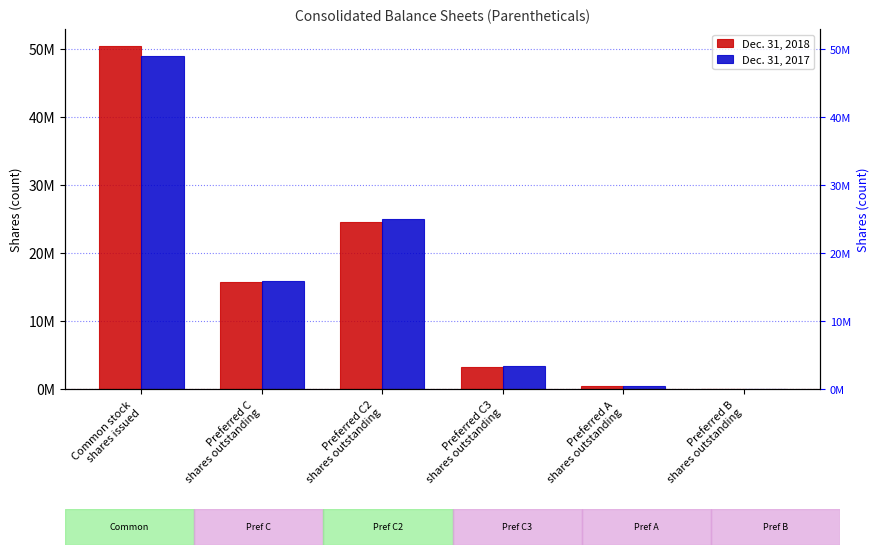

What is the highest value of the Dec. 31, 2017 series?

48979546